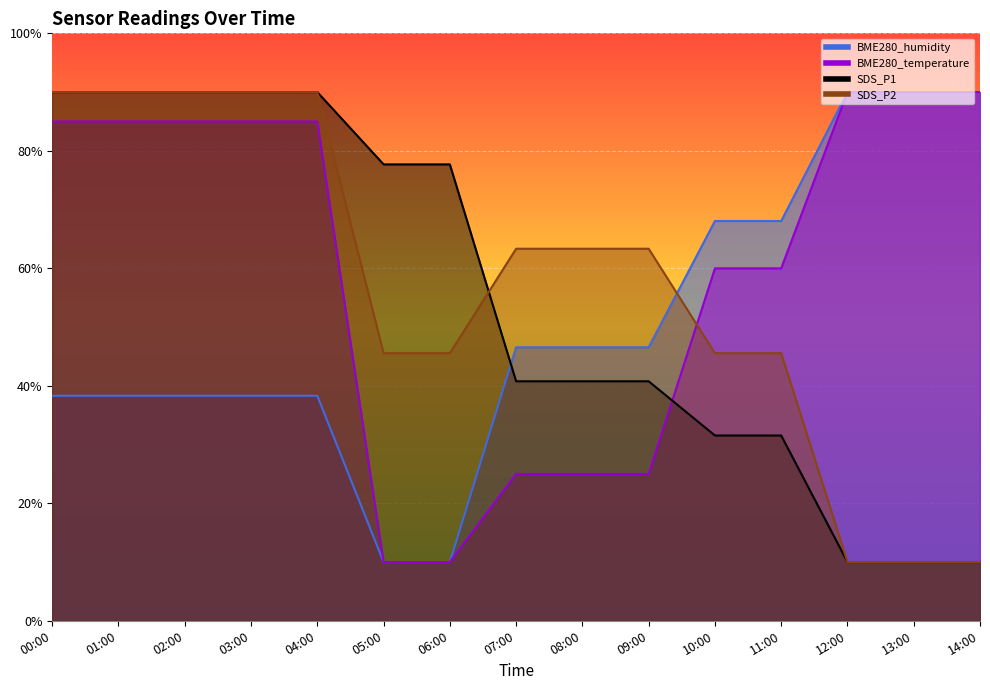

Reading left to right, list all the values displayed in this chart.

BME280_humidity: 00:00=38.3	01:00=38.3	02:00=38.3	03:00=38.3	04:00=38.3	05:00=10.0	06:00=10.0	07:00=46.6	08:00=46.6	09:00=46.6	10:00=68.1	11:00=68.1	12:00=90.0	13:00=90.0	14:00=90.0
BME280_temperature: 00:00=85.0	01:00=85.0	02:00=85.0	03:00=85.0	04:00=85.0	05:00=10.0	06:00=10.0	07:00=25.0	08:00=25.0	09:00=25.0	10:00=60.0	11:00=60.0	12:00=90.0	13:00=90.0	14:00=90.0
SDS_P1: 00:00=90.0	01:00=90.0	02:00=90.0	03:00=90.0	04:00=90.0	05:00=77.7	06:00=77.7	07:00=40.8	08:00=40.8	09:00=40.8	10:00=31.5	11:00=31.5	12:00=10.0	13:00=10.0	14:00=10.0
SDS_P2: 00:00=90.0	01:00=90.0	02:00=90.0	03:00=90.0	04:00=90.0	05:00=45.6	06:00=45.6	07:00=63.3	08:00=63.3	09:00=63.3	10:00=45.6	11:00=45.6	12:00=10.0	13:00=10.0	14:00=10.0